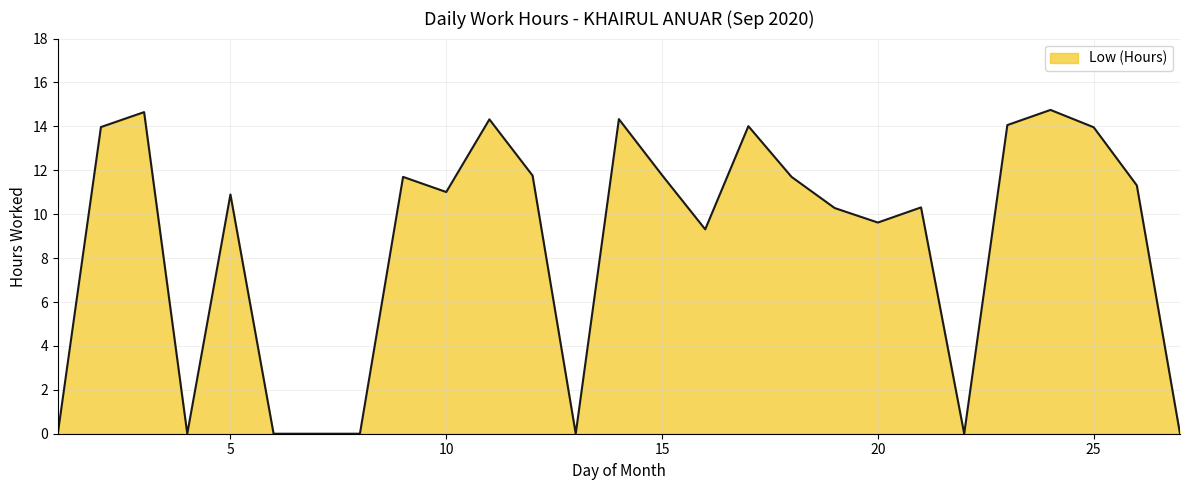

What is the difference between the maximum and minimum values?

14.8